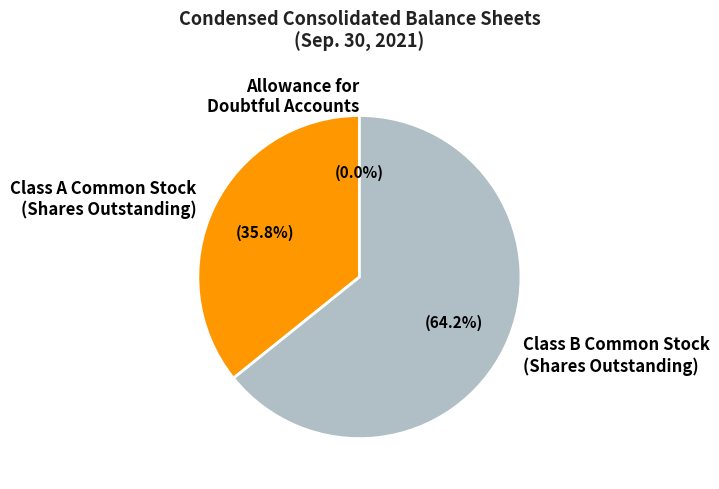

Is Class B Common Stock (Shares Outstanding) the majority of the pie?

Yes